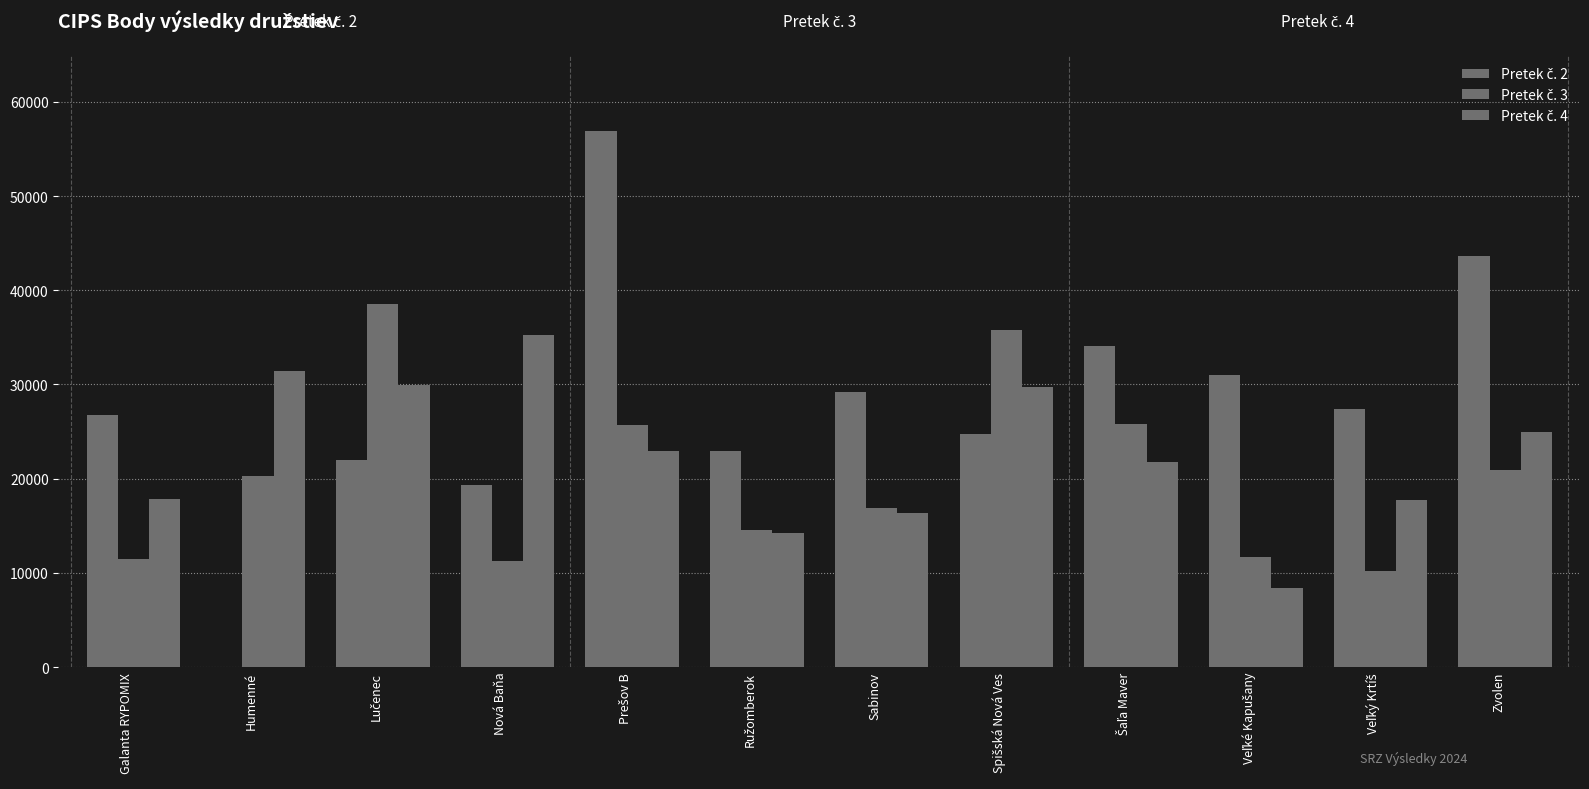

Count the number of data series in this chart.

3